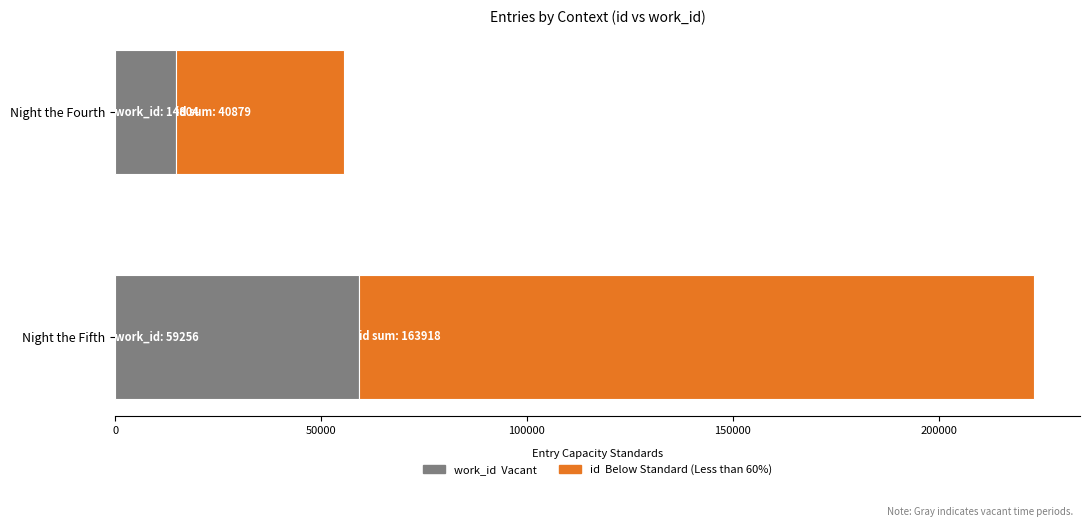

What is the total value across all series at Night the Fourth?

55683